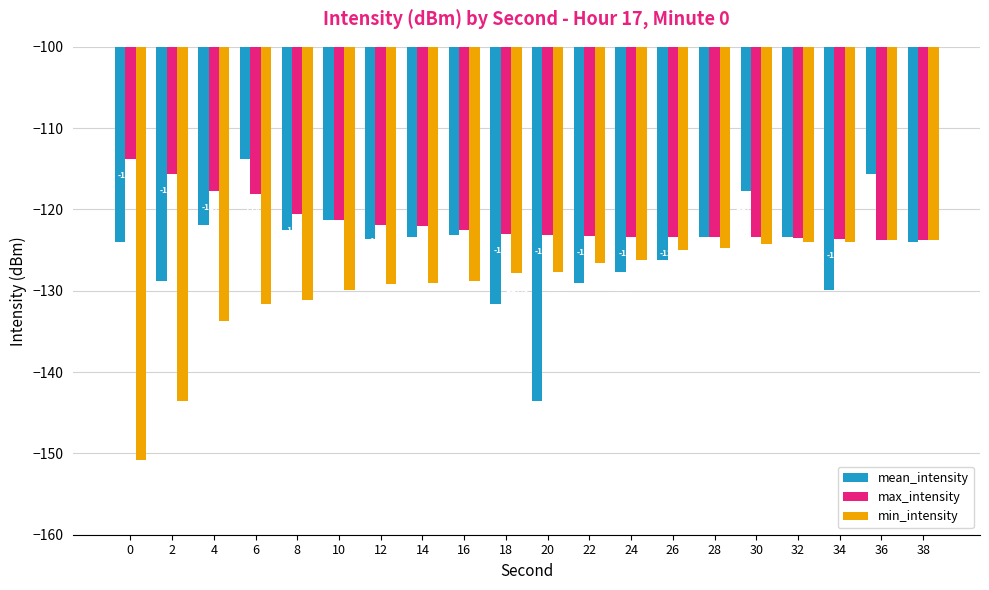

What is the difference between the max_intensity values at 20 and 12?

1.1